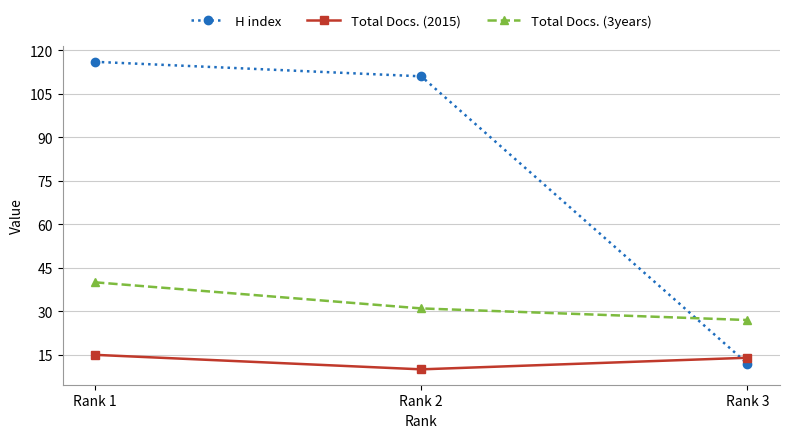

Count the Total Docs. (2015) values in the range 10 to 15.

3